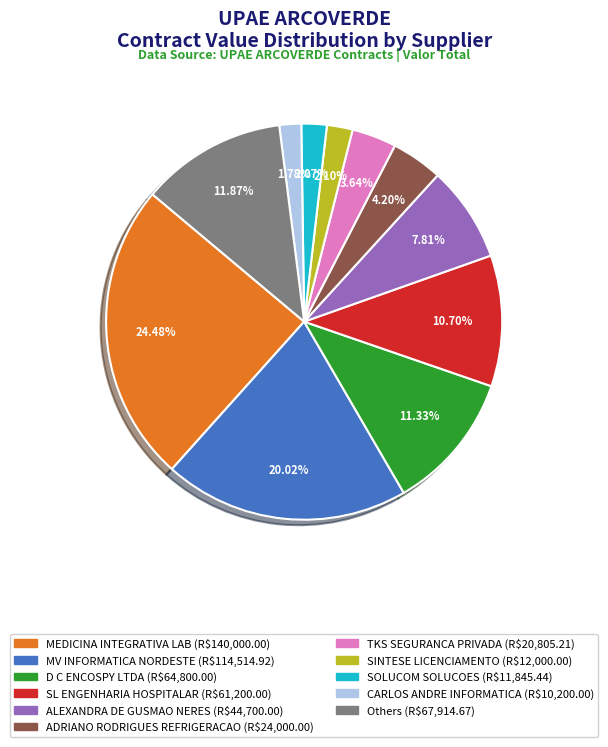

Is there a majority slice in this chart?

No